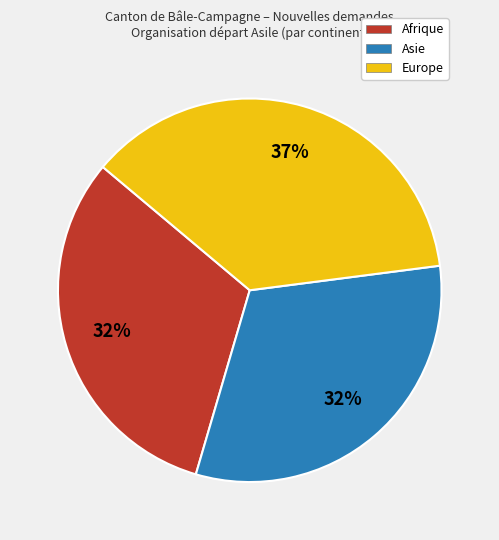

What percentage is the Afrique slice, to the nearest percent?

32%